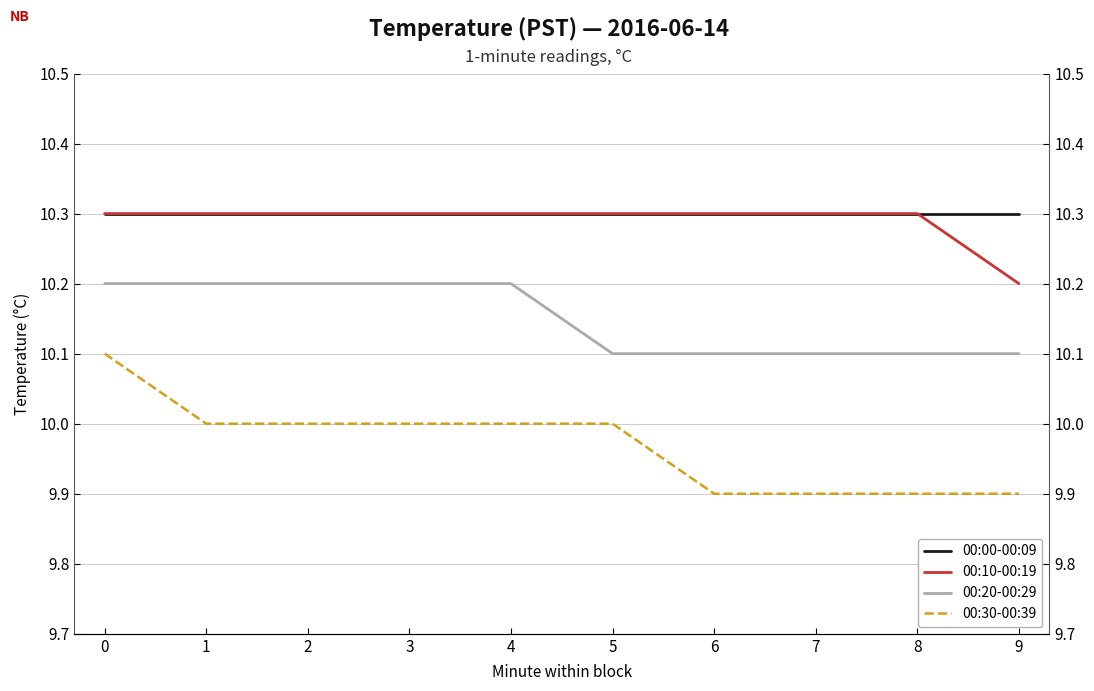

What is the smallest value displayed?

9.9